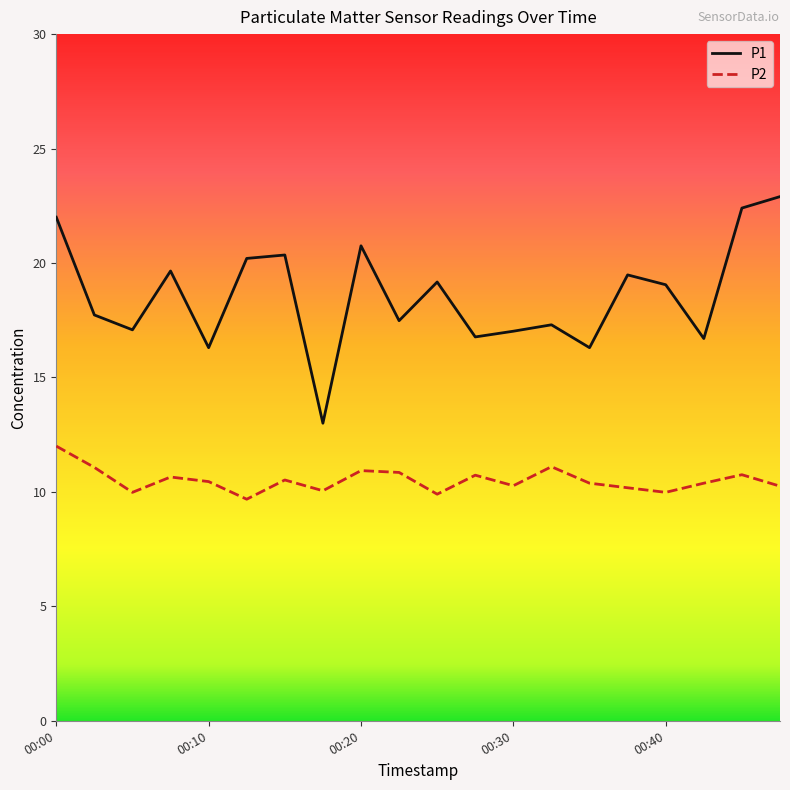

What is the highest value of the P1 series?

22.9